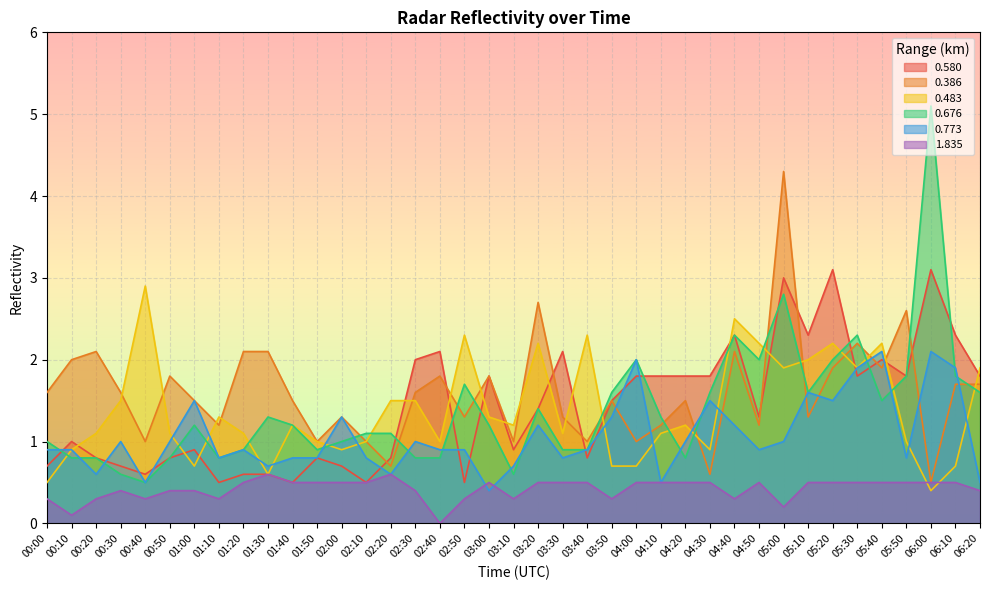

Which series has the largest total across all categories?

0.386